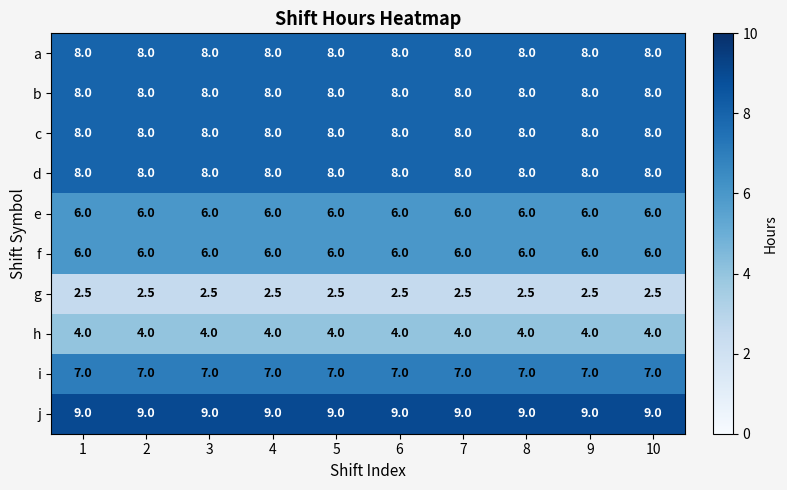

What is the spread (max minus min) of values at 1?

6.5